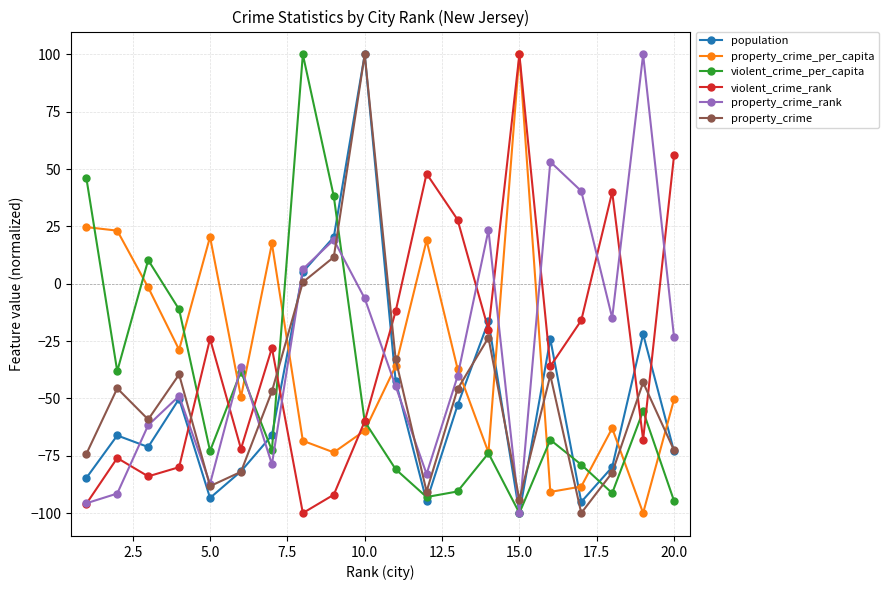

What is the minimum value for violent_crime_rank?

-100.0